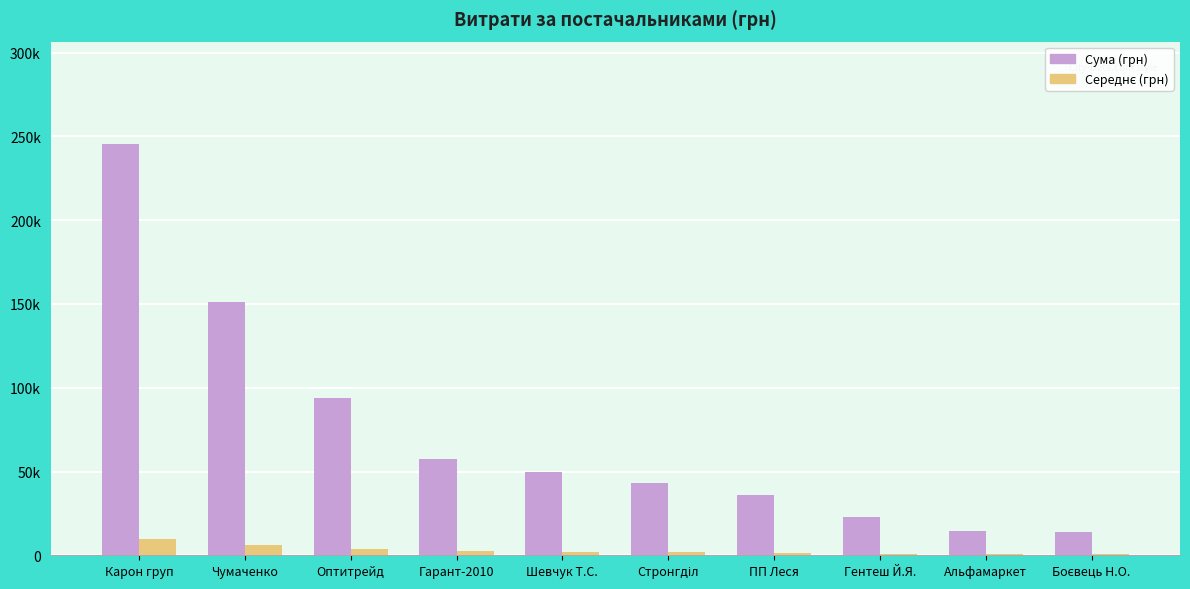

Reading left to right, extract all data points from this chart.

Сума (грн): Карон груп=245286.5	Чумаченко=151317.8	Оптитрейд=93643.5	Гарант-2010=57631.4	Шевчук Т.С.=49999.6	Стронгділ=43293.0	ПП Леся=35863.7	Гентеш Й.Я.=22614.3	Альфамаркет=14307.7	Боєвець Н.О.=13788.0
Середнє (грн): Карон груп=9811.5	Чумаченко=6052.7	Оптитрейд=3745.7	Гарант-2010=2305.3	Шевчук Т.С.=2000.0	Стронгділ=1731.7	ПП Леся=1434.5	Гентеш Й.Я.=904.6	Альфамаркет=572.3	Боєвець Н.О.=551.5